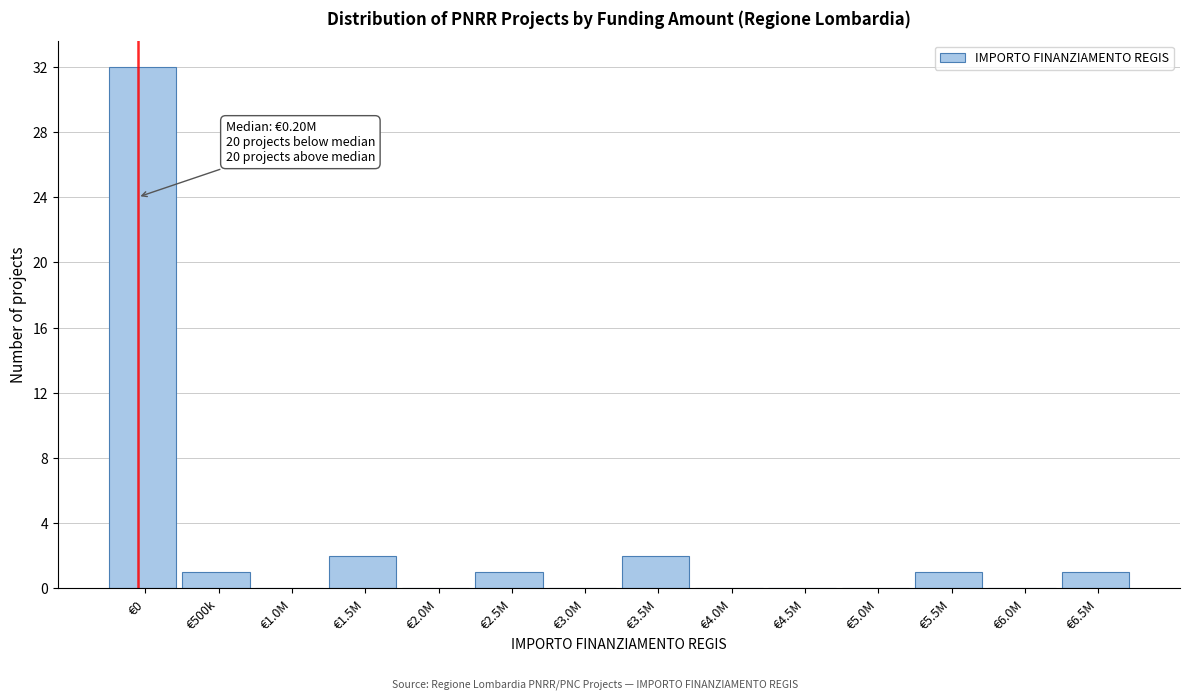

Reading left to right, extract all data points from this chart.

€0=32	€500k=1	€1.0M=0	€1.5M=2	€2.0M=0	€2.5M=1	€3.0M=0	€3.5M=2	€4.0M=0	€4.5M=0	€5.0M=0	€5.5M=1	€6.0M=0	€6.5M=1